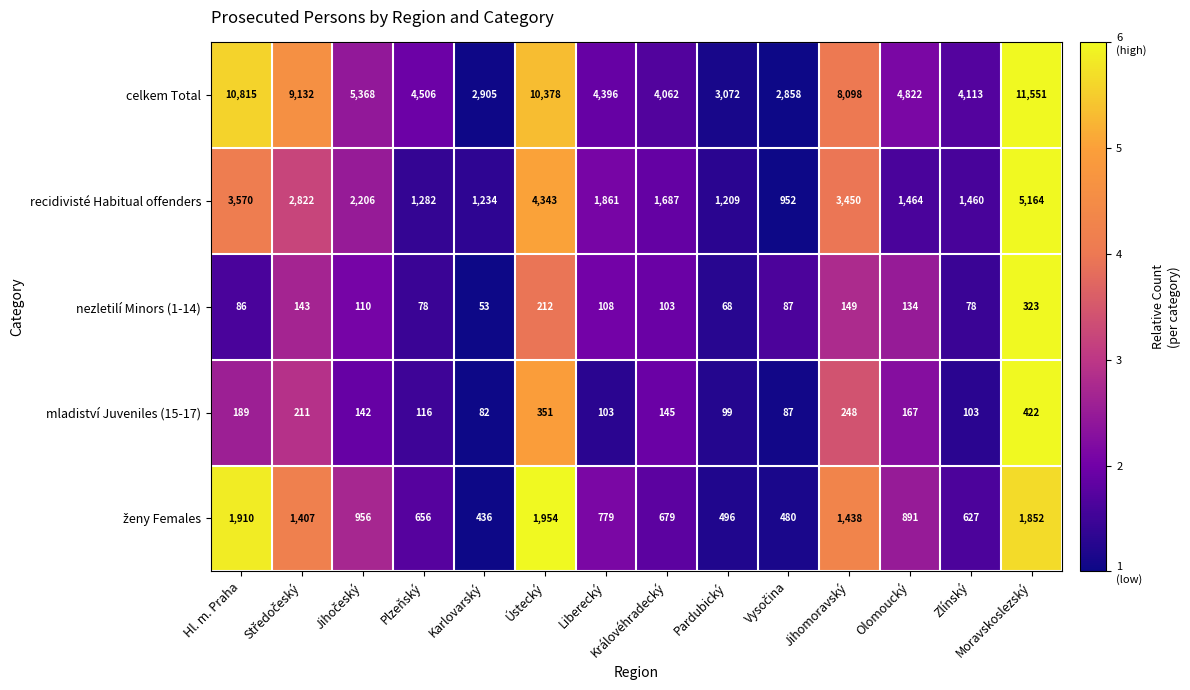

What is the spread (max minus min) of values at Karlovarský?

2852